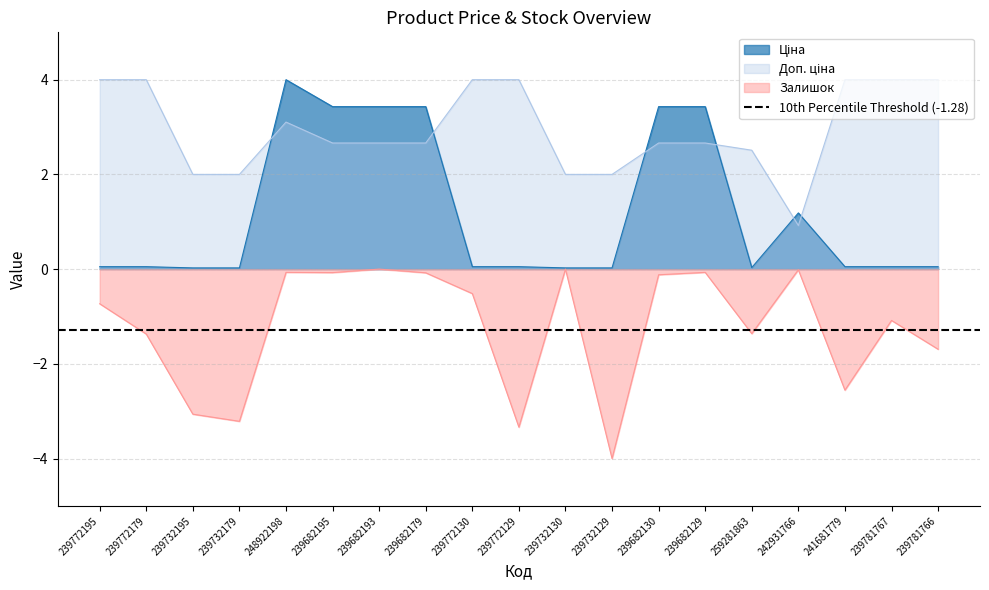

What is the sum of the Ціна values at 239682129 and 239732129?

3.5